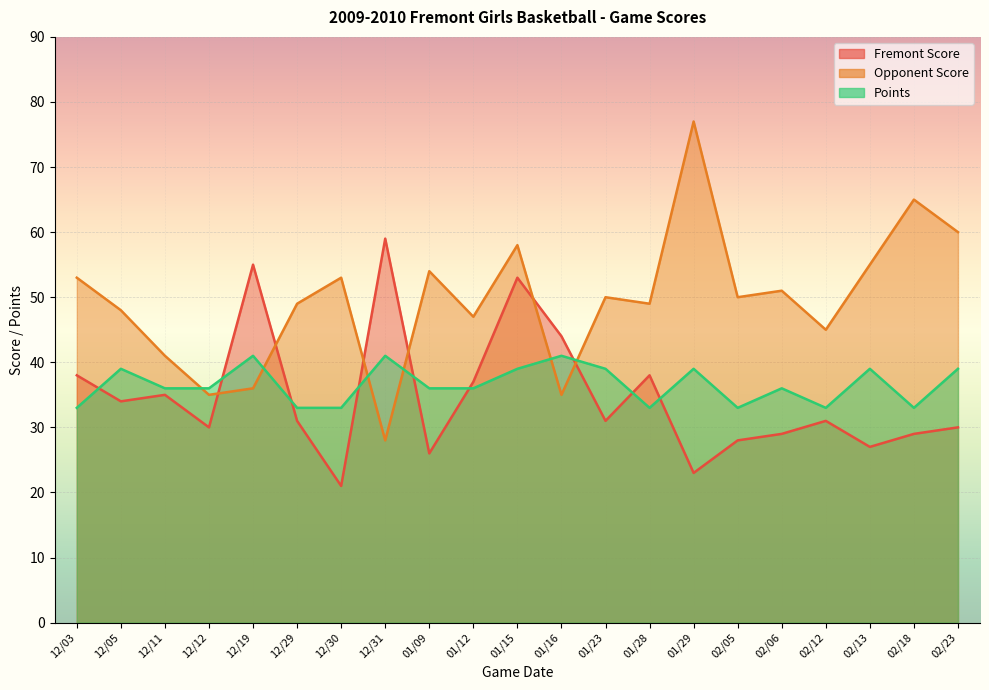

What is the total value across all series at 12/11?

112